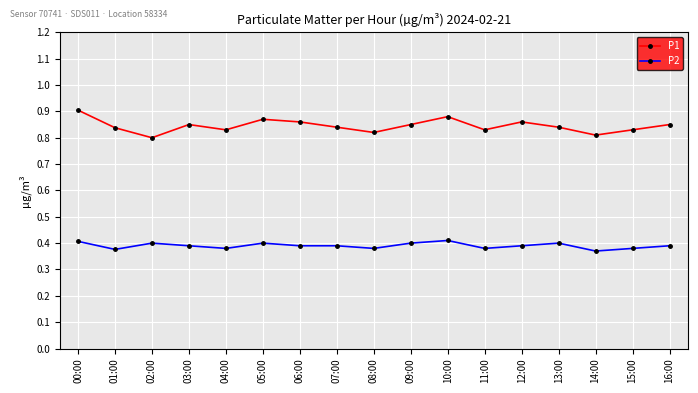

Which series has the largest range (max minus min)?

P1